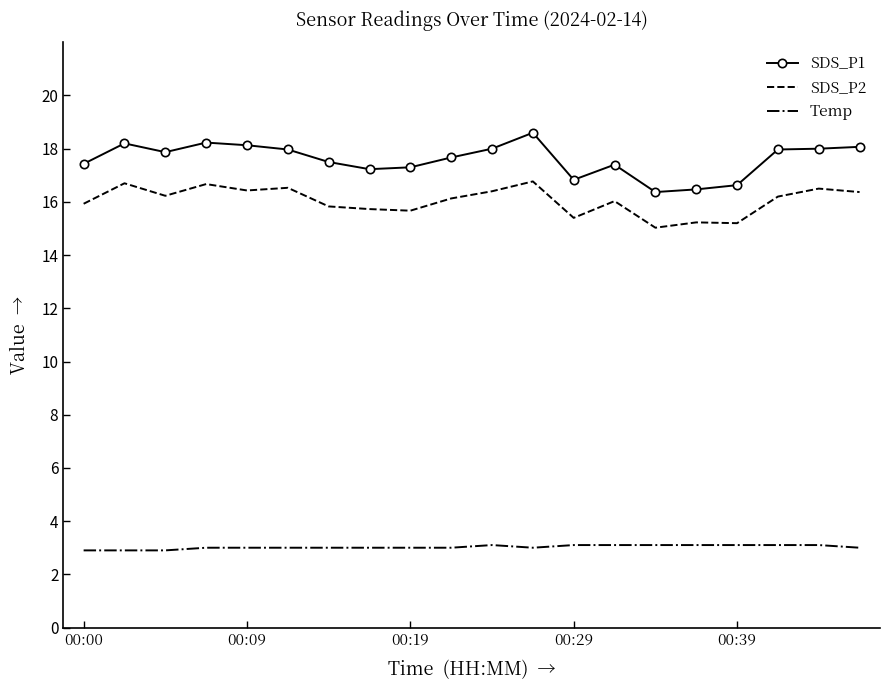

Which series has the largest range (max minus min)?

SDS_P1